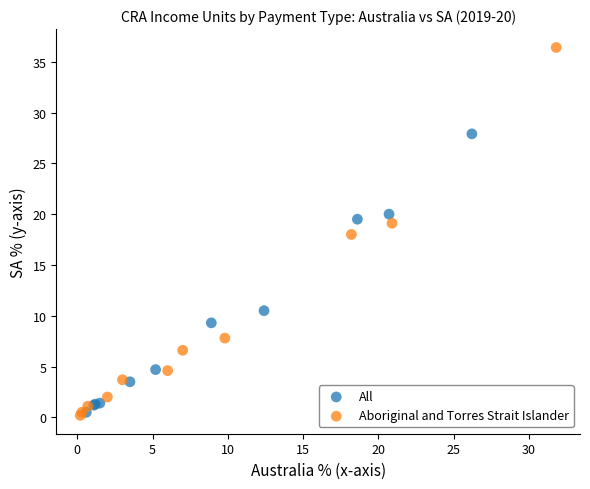

Which series has the largest Y range (max minus min)?

Aboriginal and Torres Strait Islander